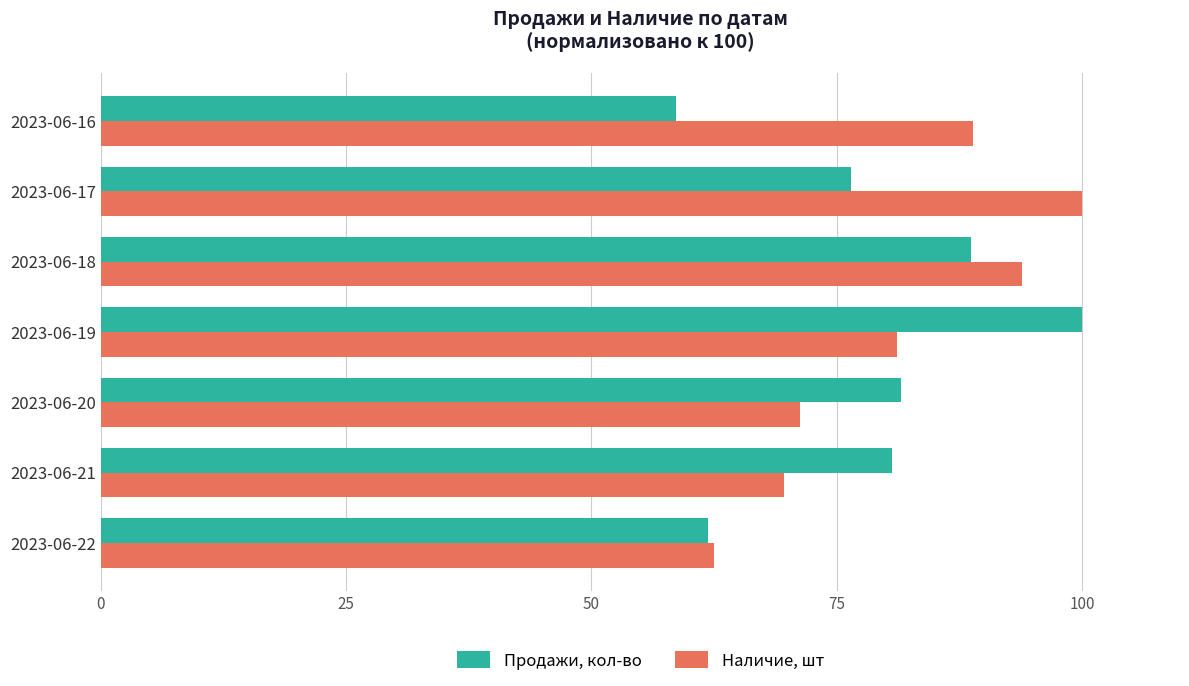

Which series has the largest range (max minus min)?

Продажи, кол-во